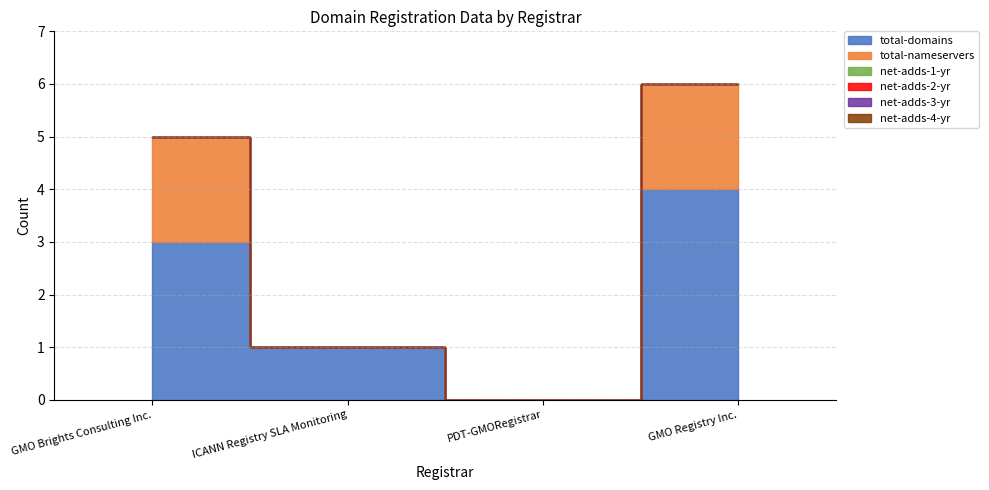

How many lines are shown in the chart?

6